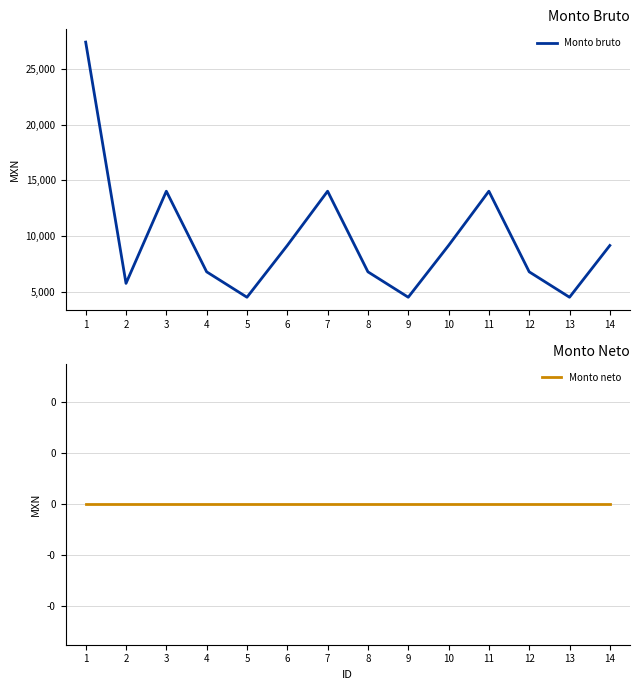

Where is Monto neto nearest to the value 0?

1